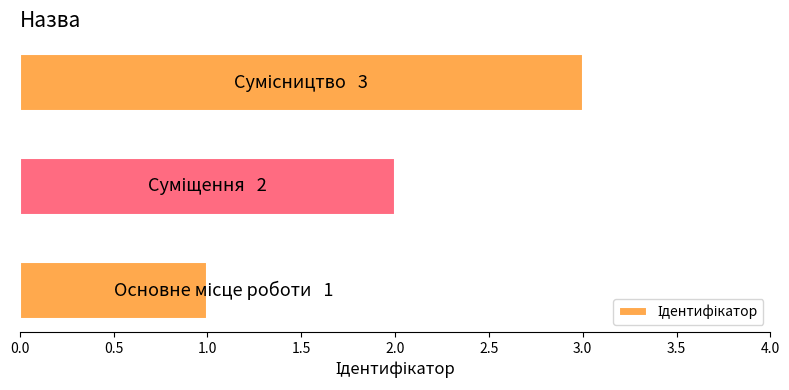

What is the maximum value shown in the chart?

3